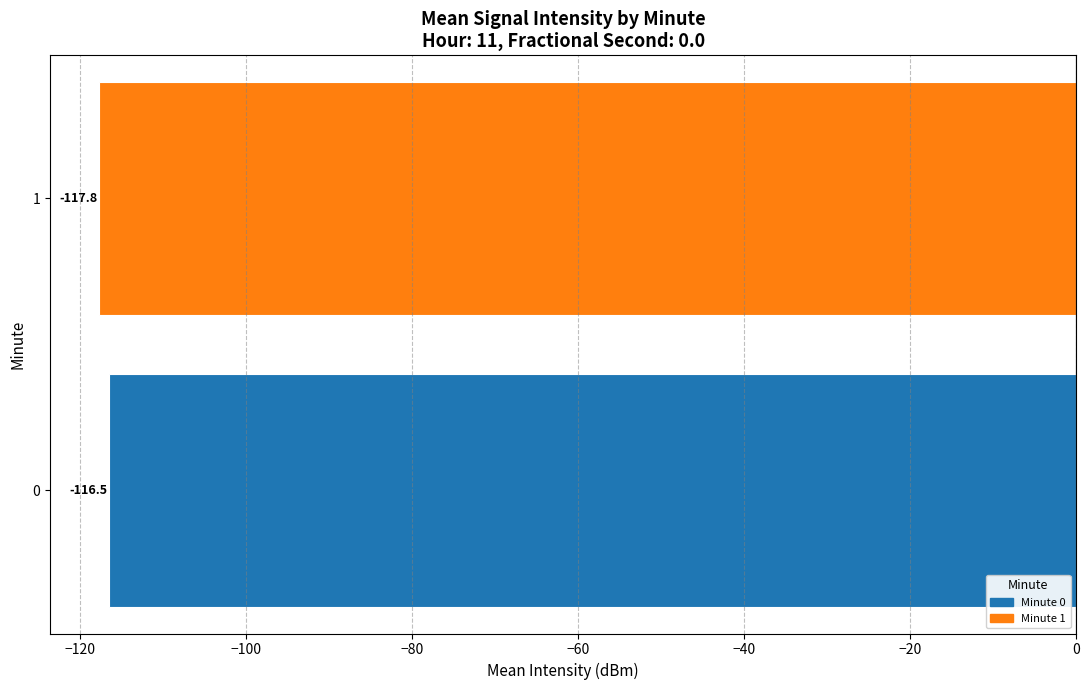

Which category has the highest value across all series?

0